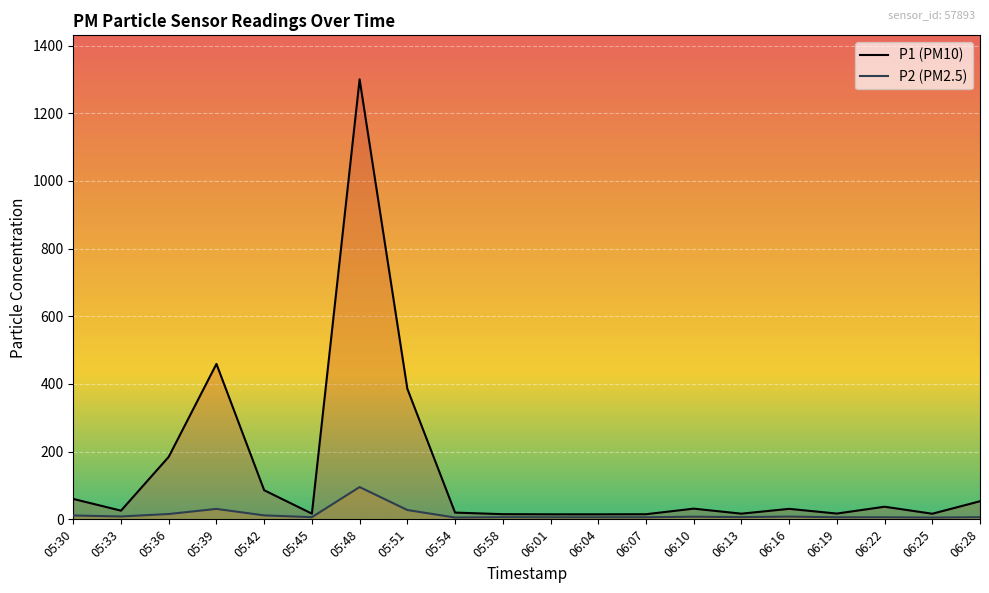

What is the difference between the maximum and minimum values in the P2 series?

90.1